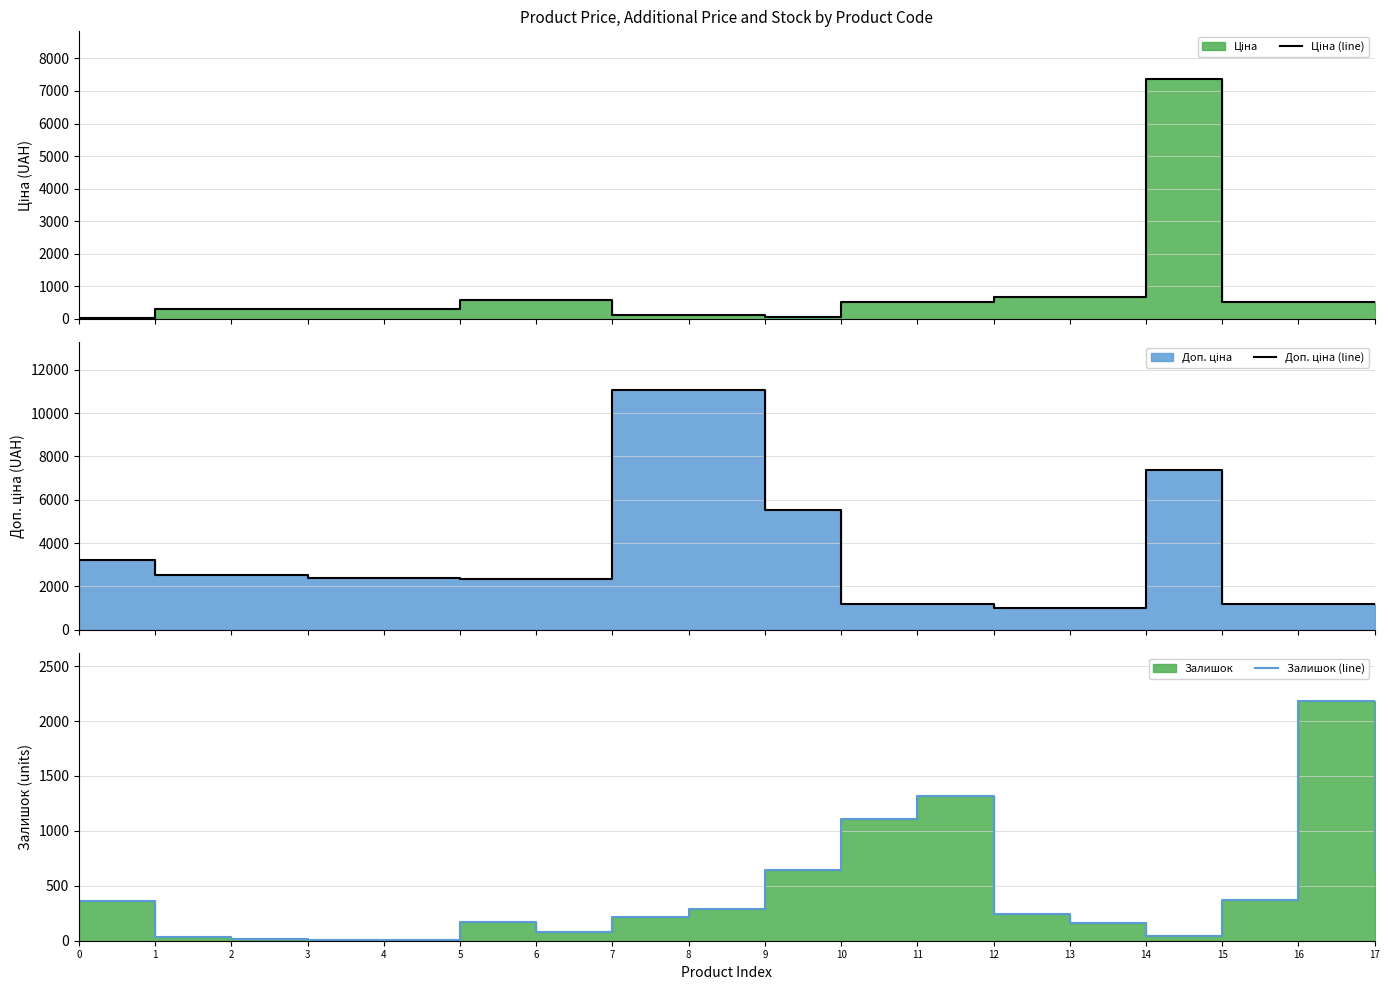

At which label does Залишок (line) reach its peak?

16